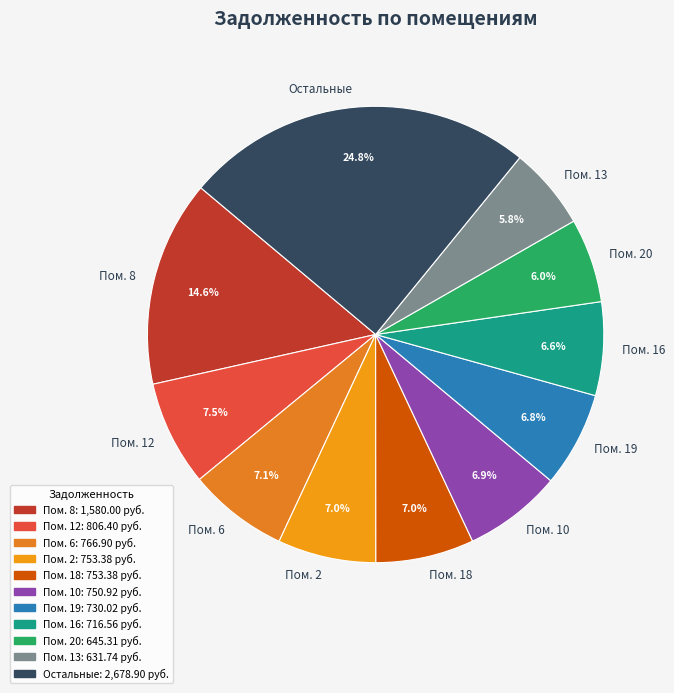

Which category has the biggest portion of the pie?

Остальные